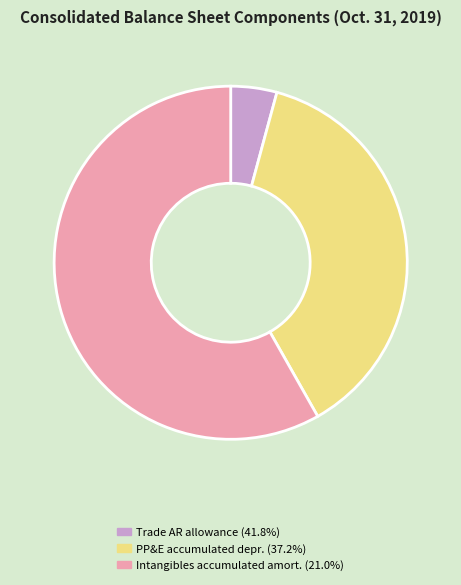

How many slices are in this pie chart?

3